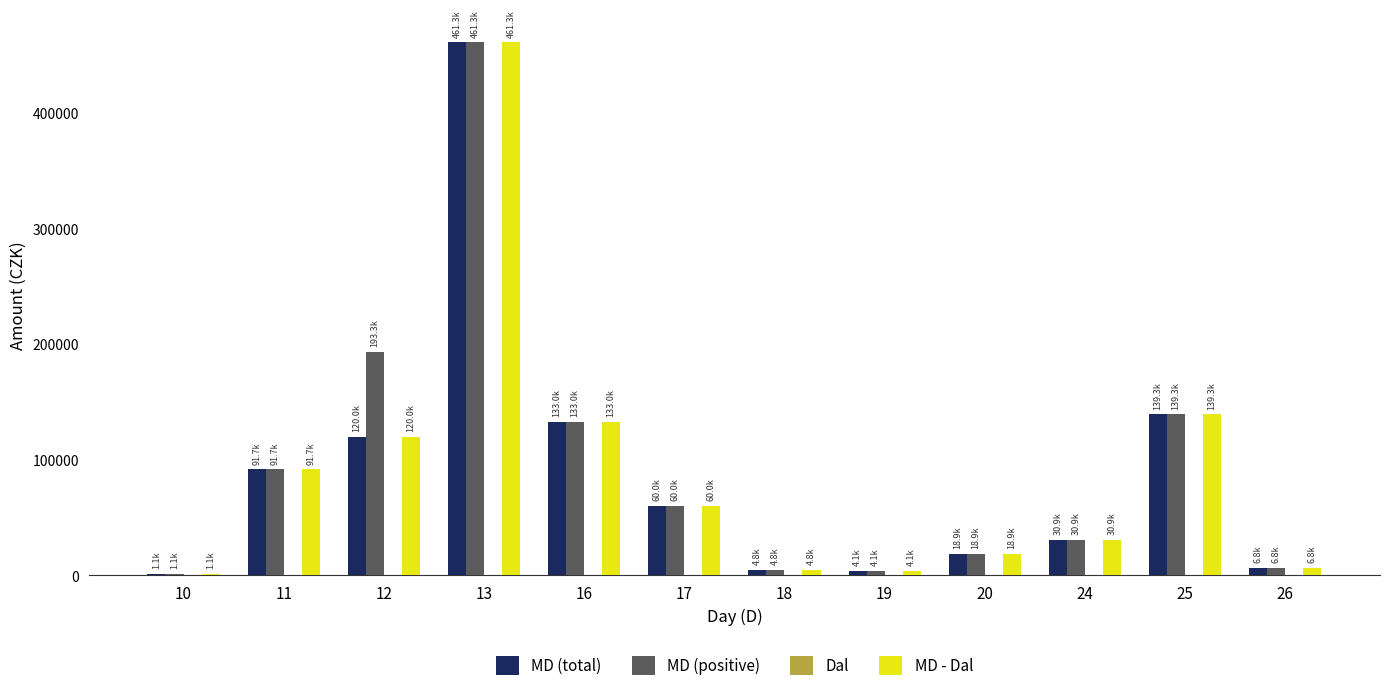

What is the spread (max minus min) of values at 26?

0.0